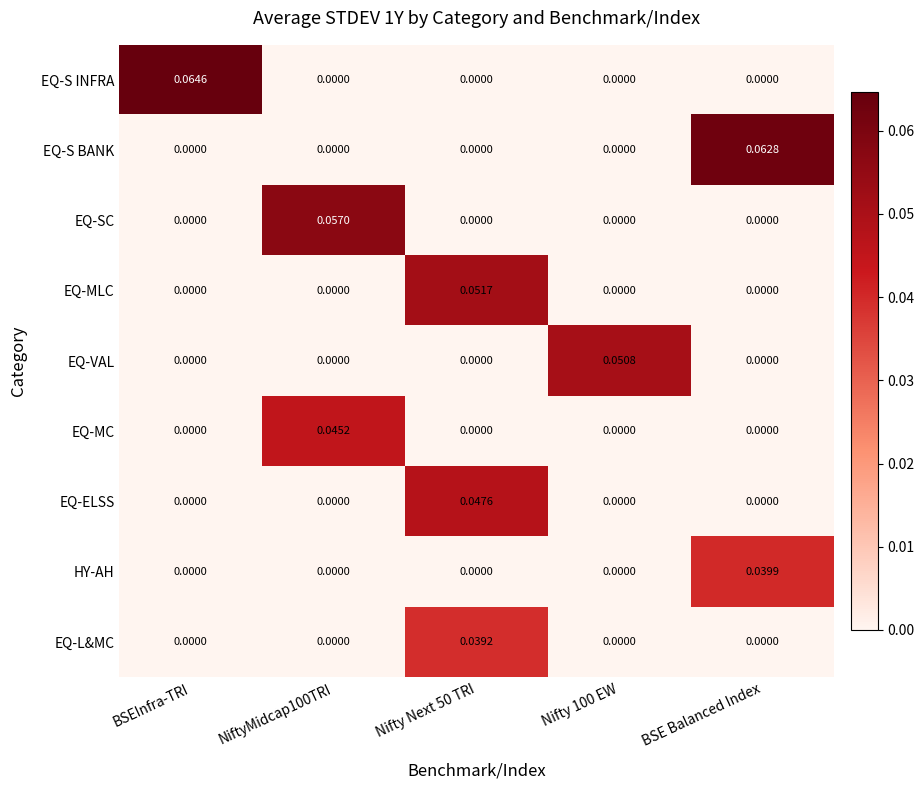

Rank the series by their maximum value, from lowest to highest.

EQ-L&MC, HY-AH, EQ-MC, EQ-ELSS, EQ-VAL, EQ-MLC, EQ-SC, EQ-S BANK, EQ-S INFRA